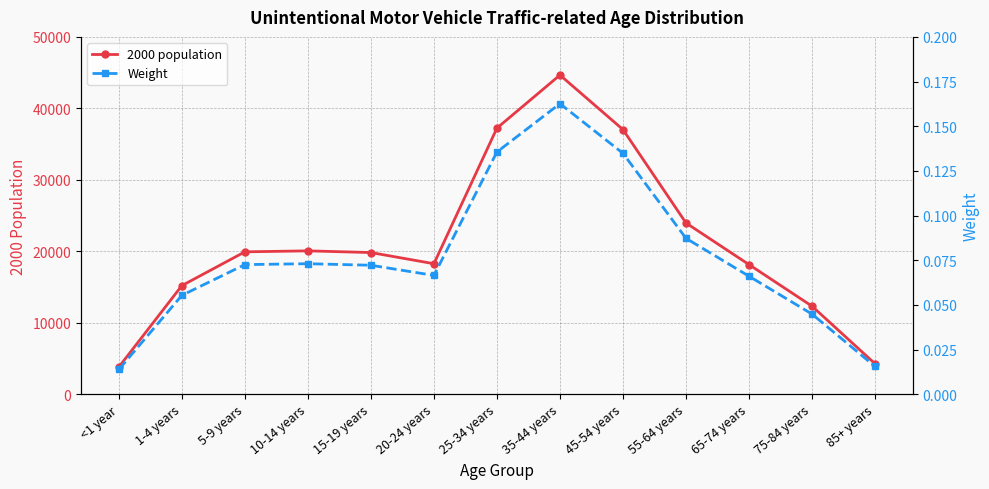

At how many categories does at least one series exceed 42019?

1